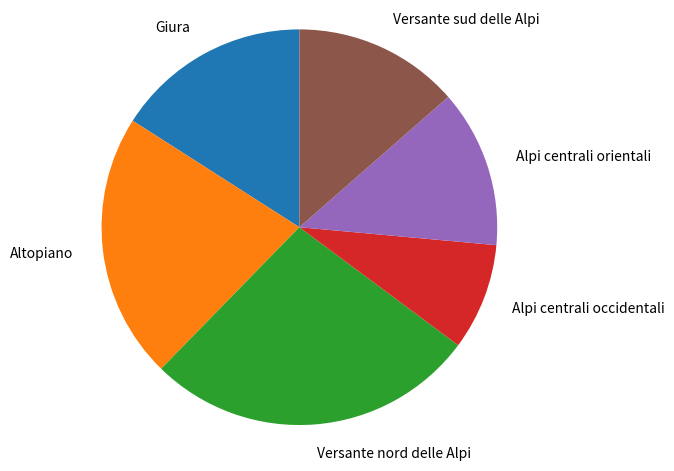

Is there any slice that represents more than half of the pie?

No